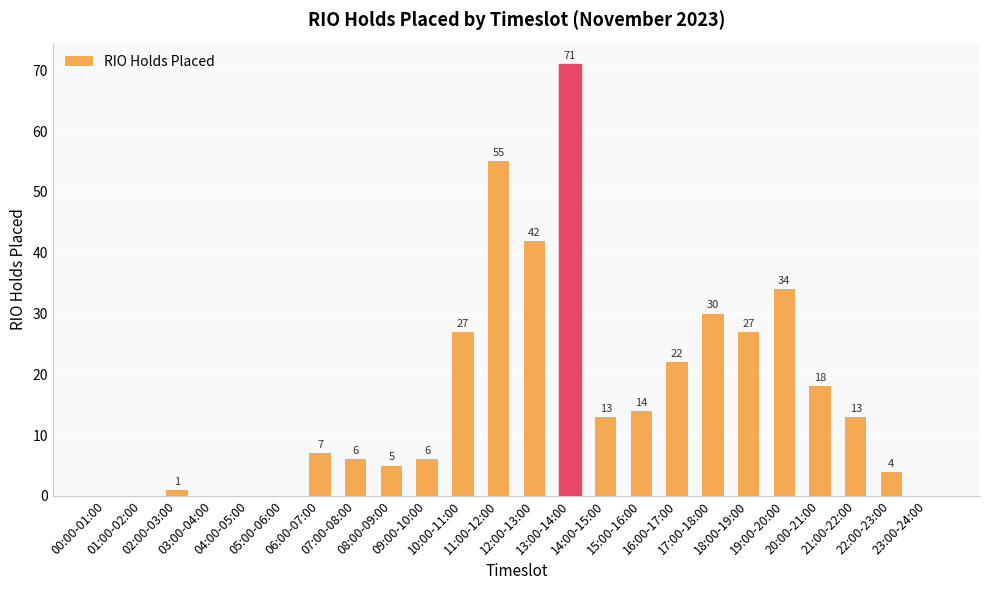

What is the sum of all values?

395